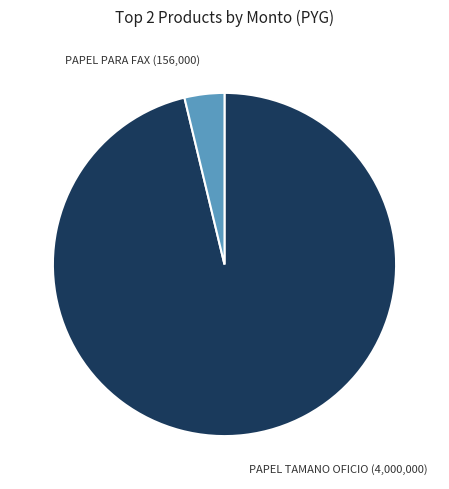

Is there any slice that represents more than half of the pie?

Yes